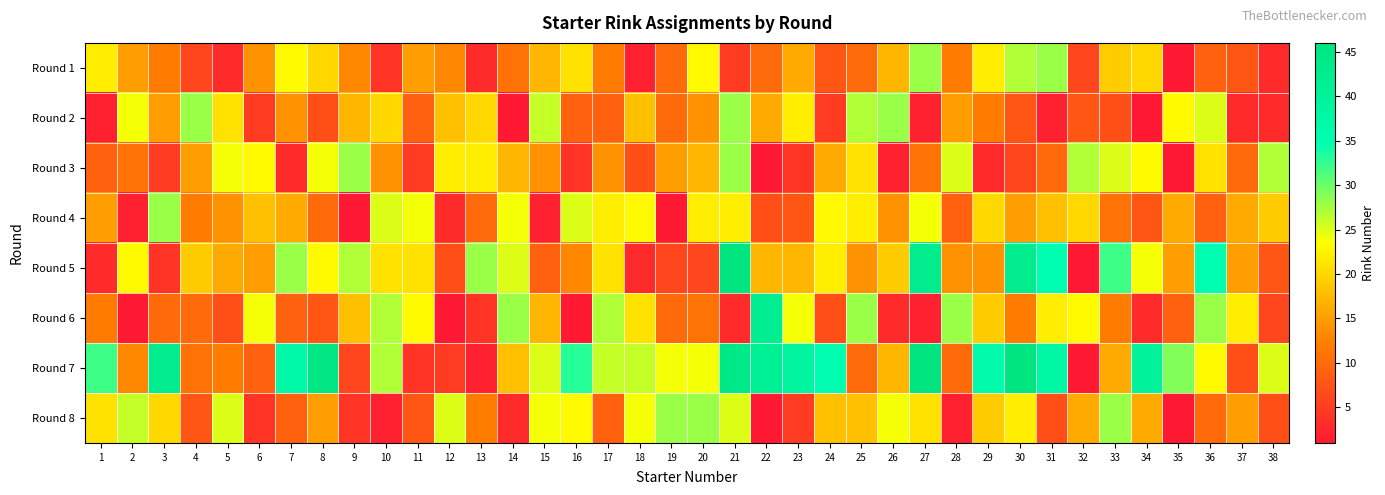

At how many categories does at least one series exceed 28?

17